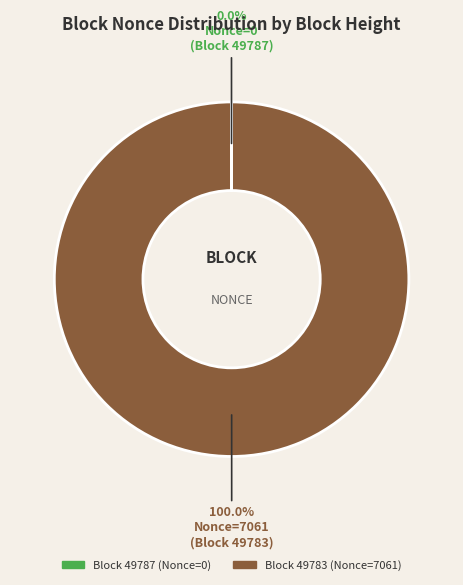

Which slice is the largest?

Block 49783 (Nonce=7061)